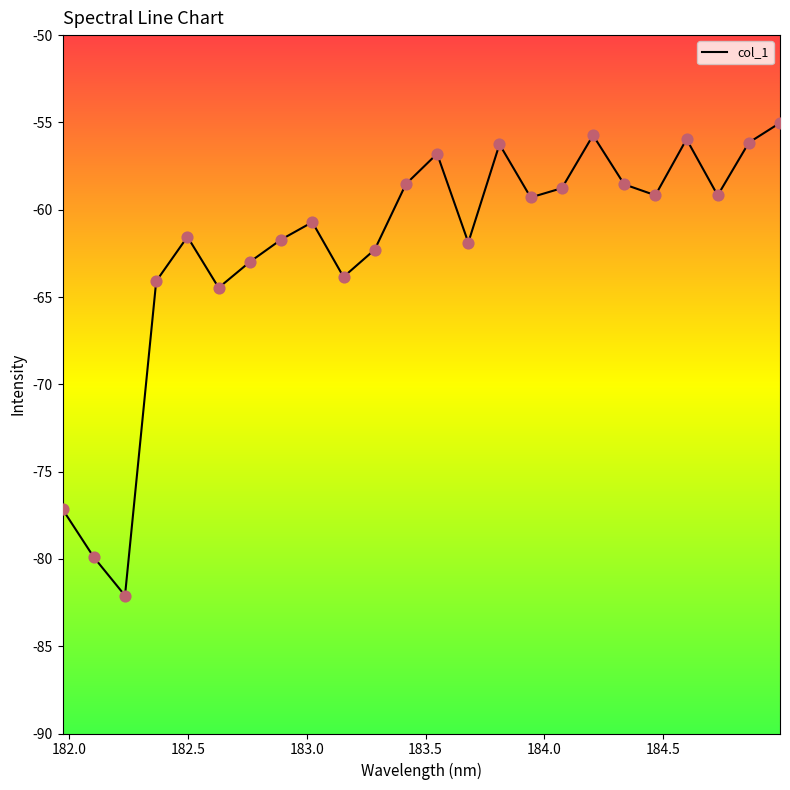

What is the smallest value displayed?

-82.1